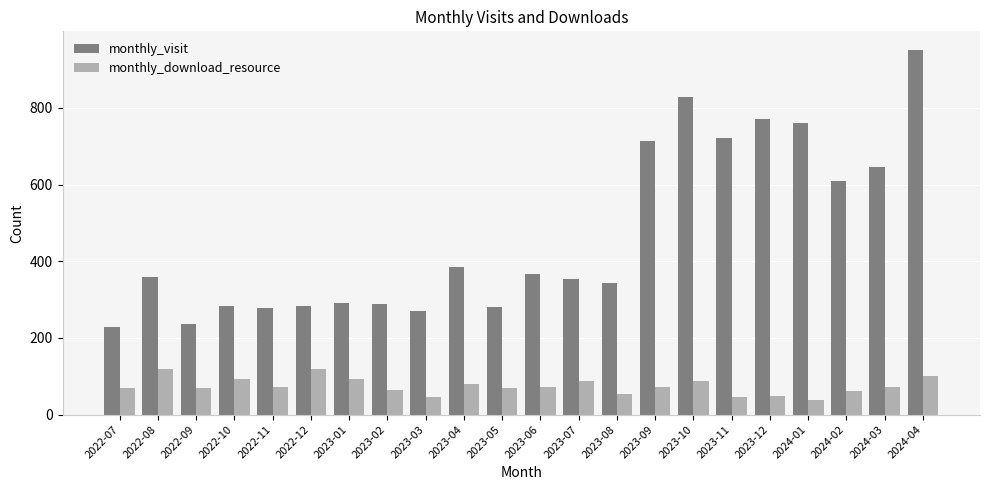

Count the number of categories in the chart.

22